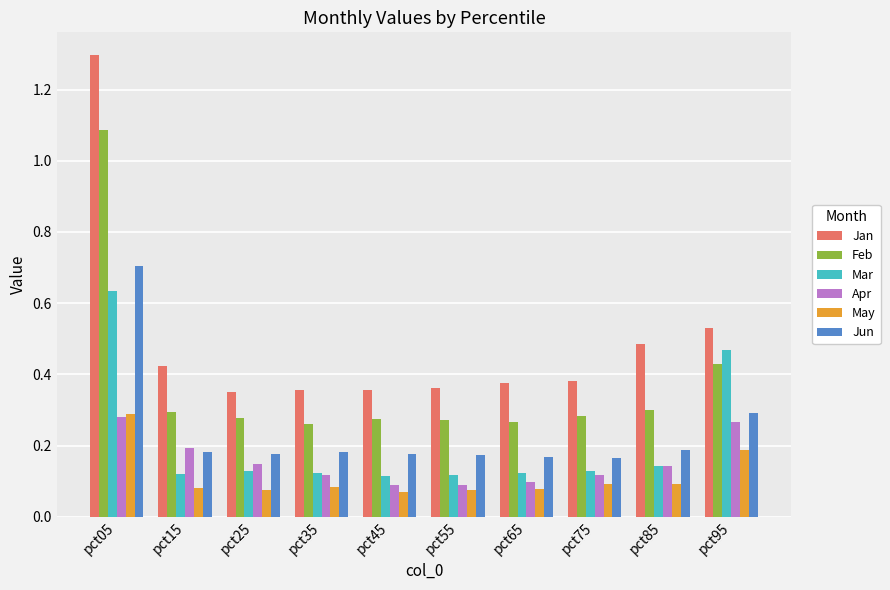

Which series has the largest range (max minus min)?

Jan